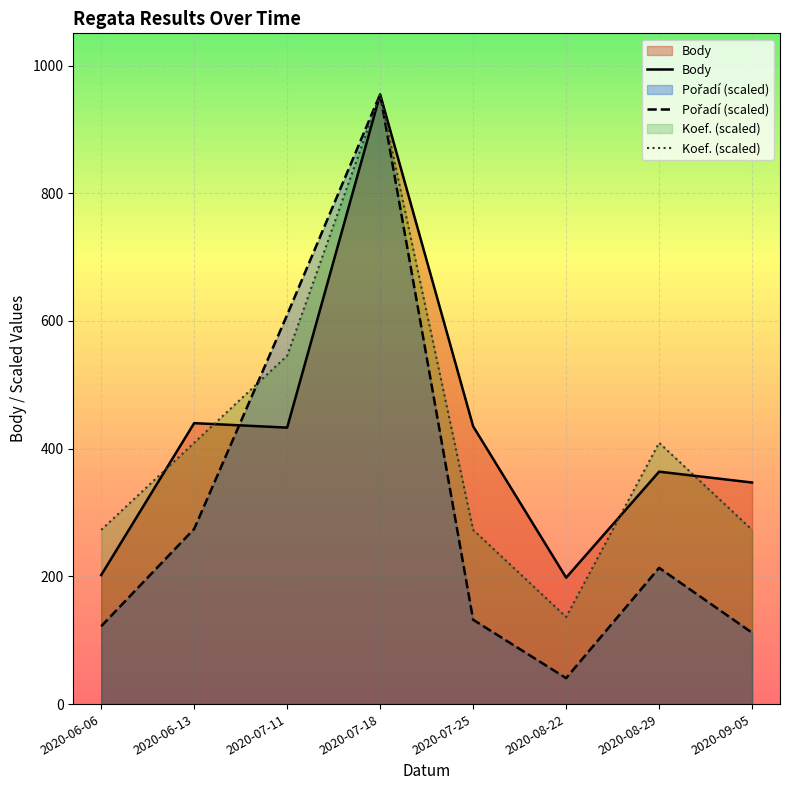

How many data points in Koef. are above 409?

4